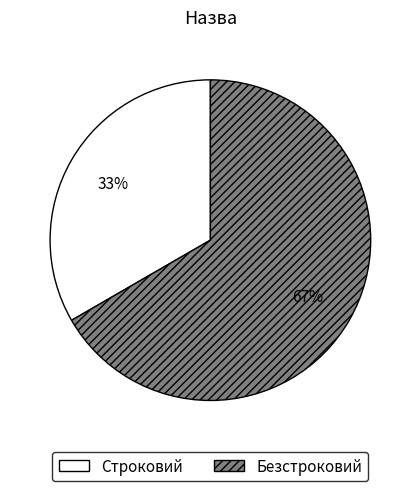

How many segments does this pie chart have?

2